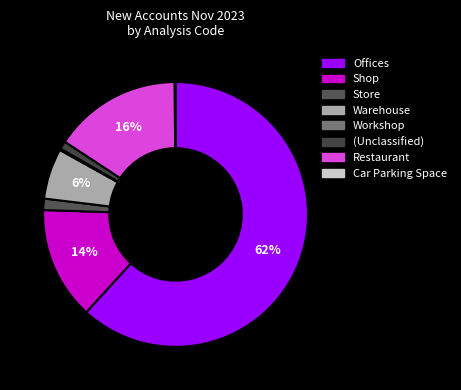

Which category accounts for the majority?

Offices